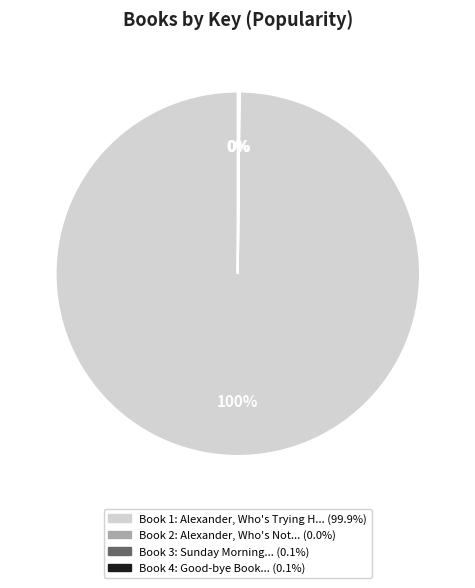

Is there any slice that represents more than half of the pie?

Yes